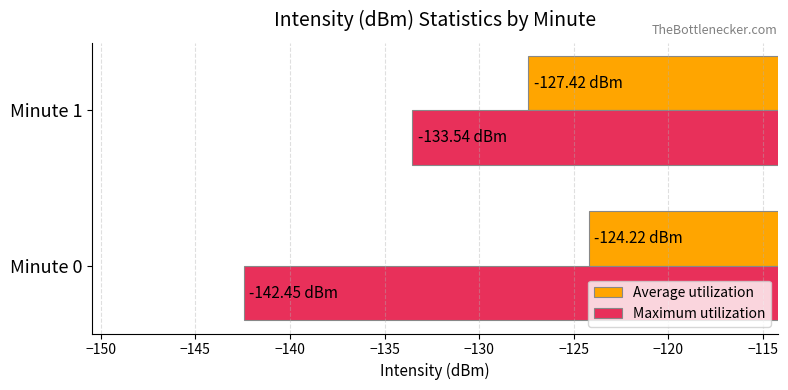

What is the minimum value for Average utilization?

-127.4